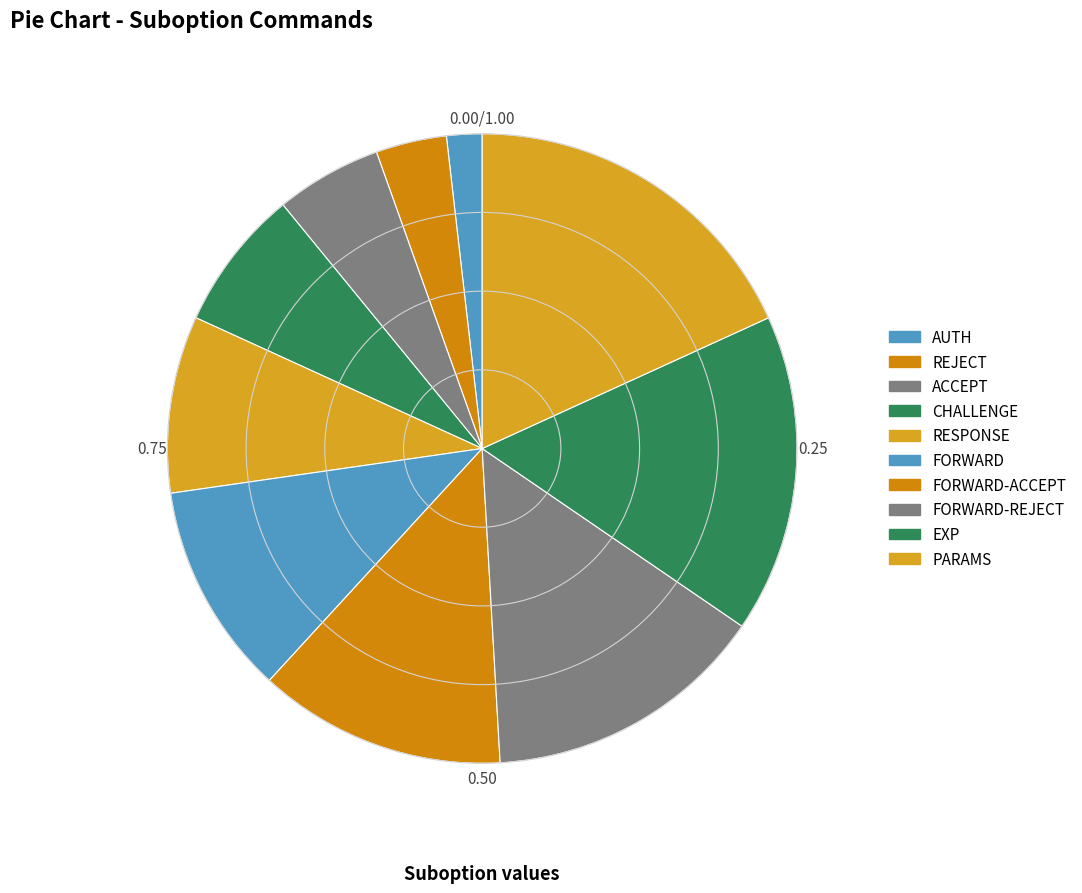

How many slices are in this pie chart?

10